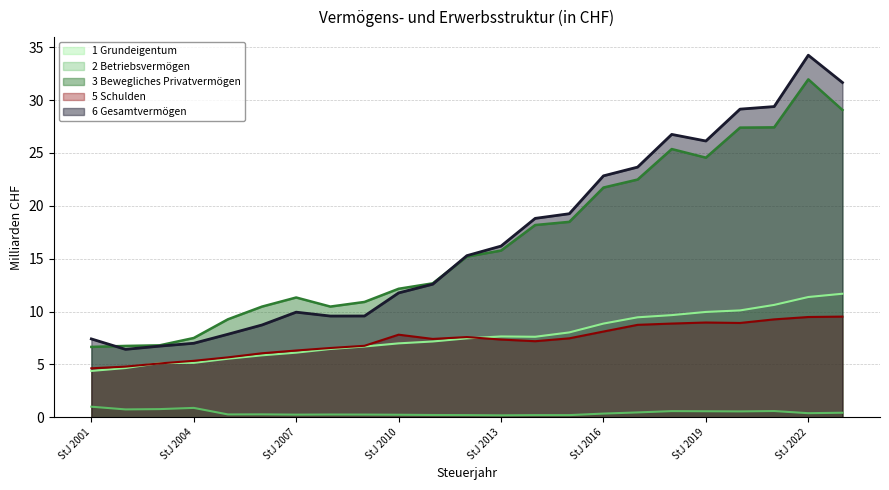

True or false: 6 Gesamtvermögen has a value of 7.4 at StJ 2001.

True